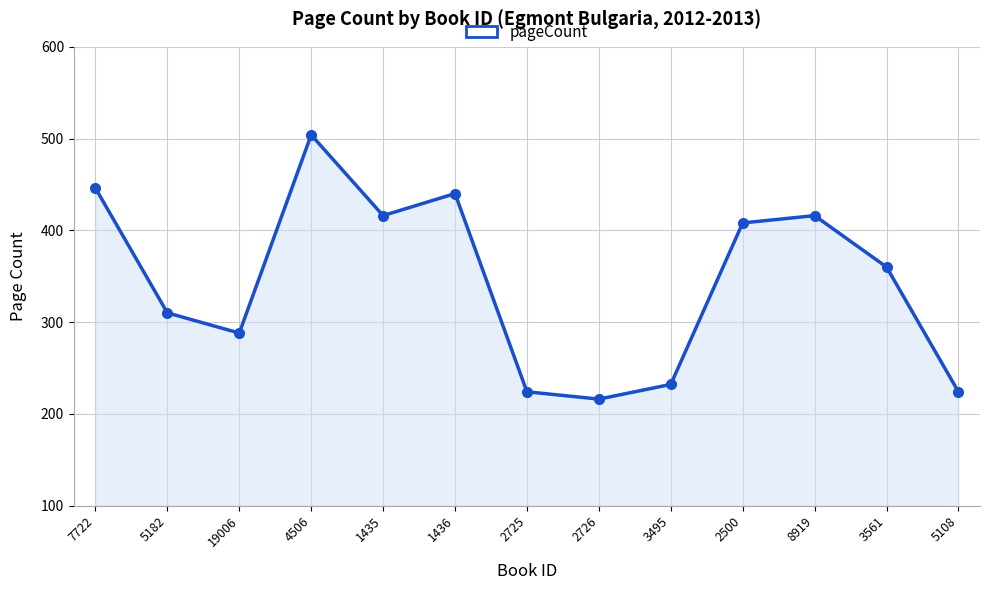

What position from the right is 2725?

7